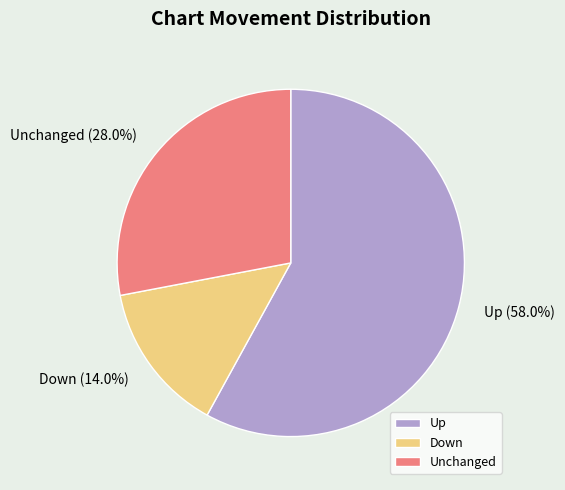

Combined, do Unchanged and Up account for over 50%?

Yes